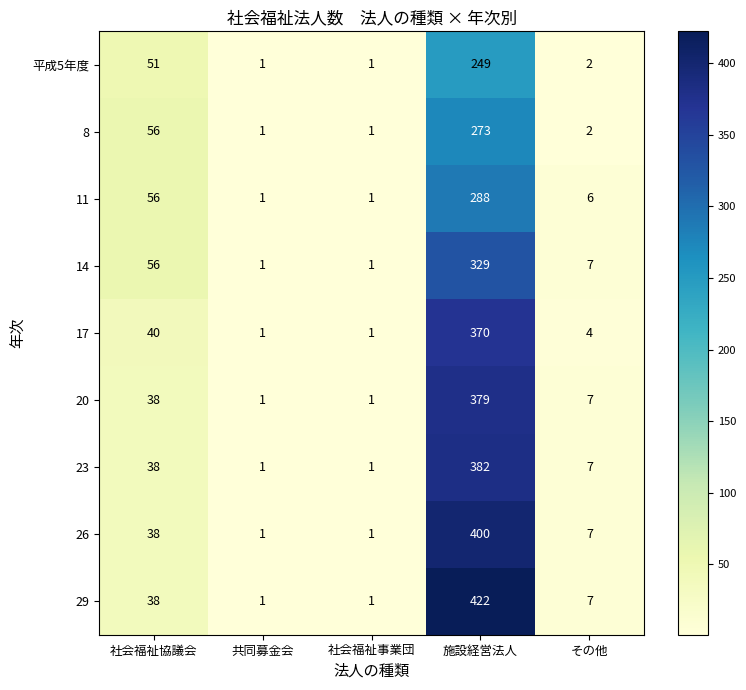

What is the difference between the highest and lowest values at その他?

5